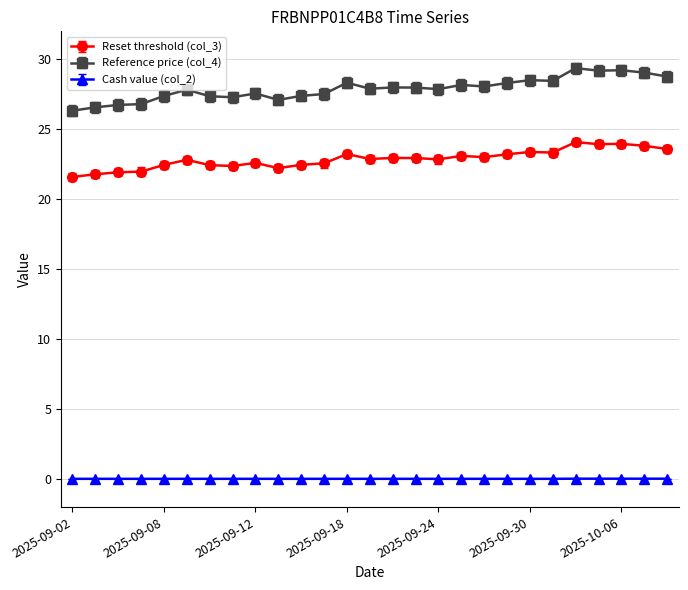

What is the difference between the maximum and second lowest values in the Reset threshold (col_3) series?

2.3